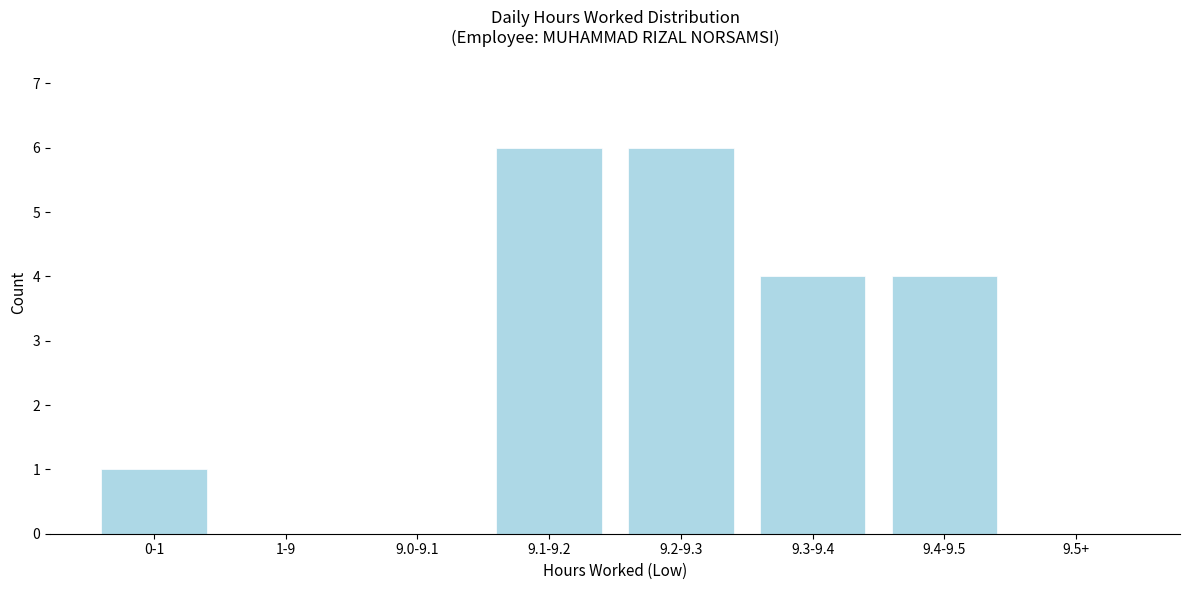

What is the sum of the values at 9.5+ and 9.1-9.2?

6